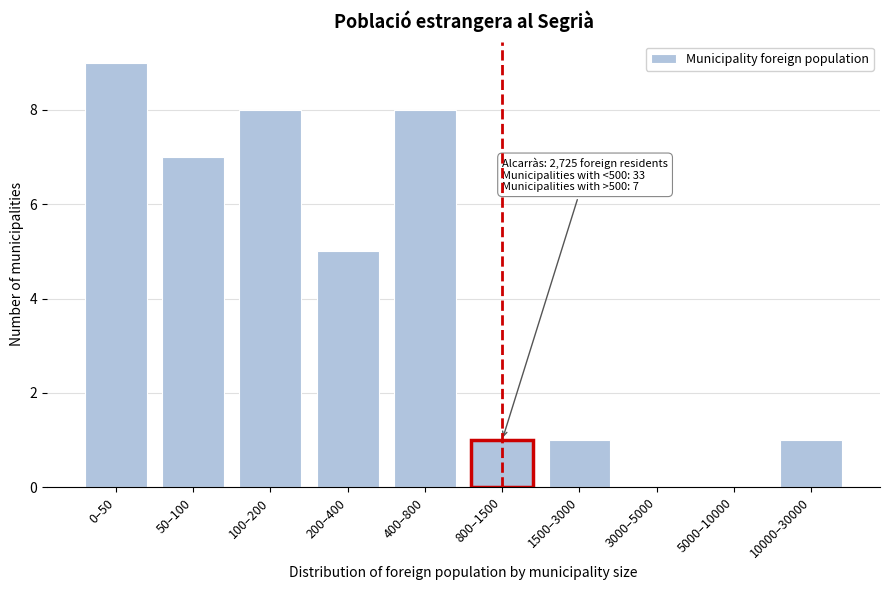

Reading left to right, extract all data points from this chart.

0–50=9	50–100=7	100–200=8	200–400=5	400–800=8	800–1500=1	1500–3000=1	3000–5000=0	5000–10000=0	10000–30000=1